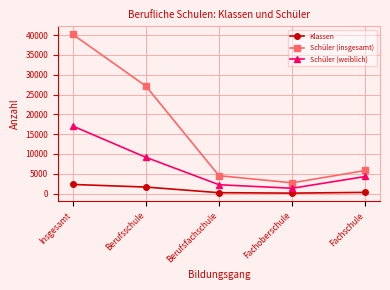

True or false: Schüler (weiblich) and Klassen intersect in this chart.

False